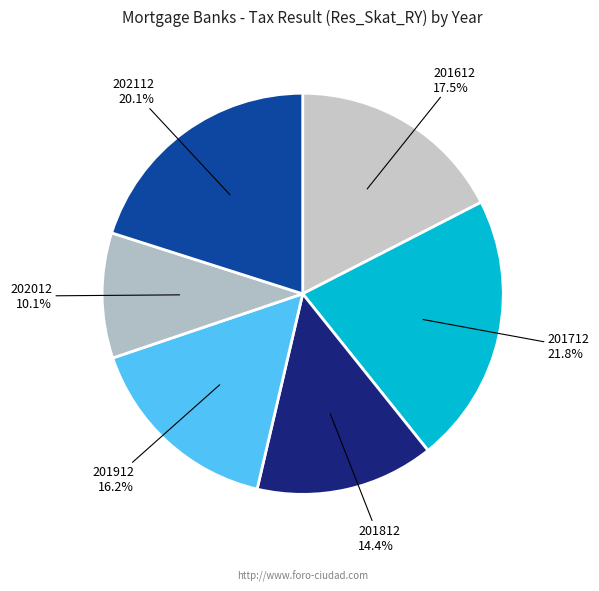

What is the ratio of the value at 201912 to the value at 202112?

0.8